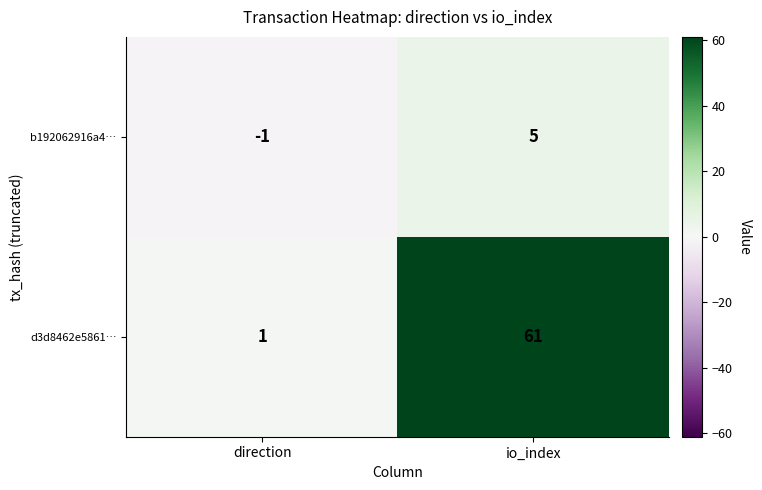

What is the difference between the maximum and minimum values in the d3d8462e5861… series?

60